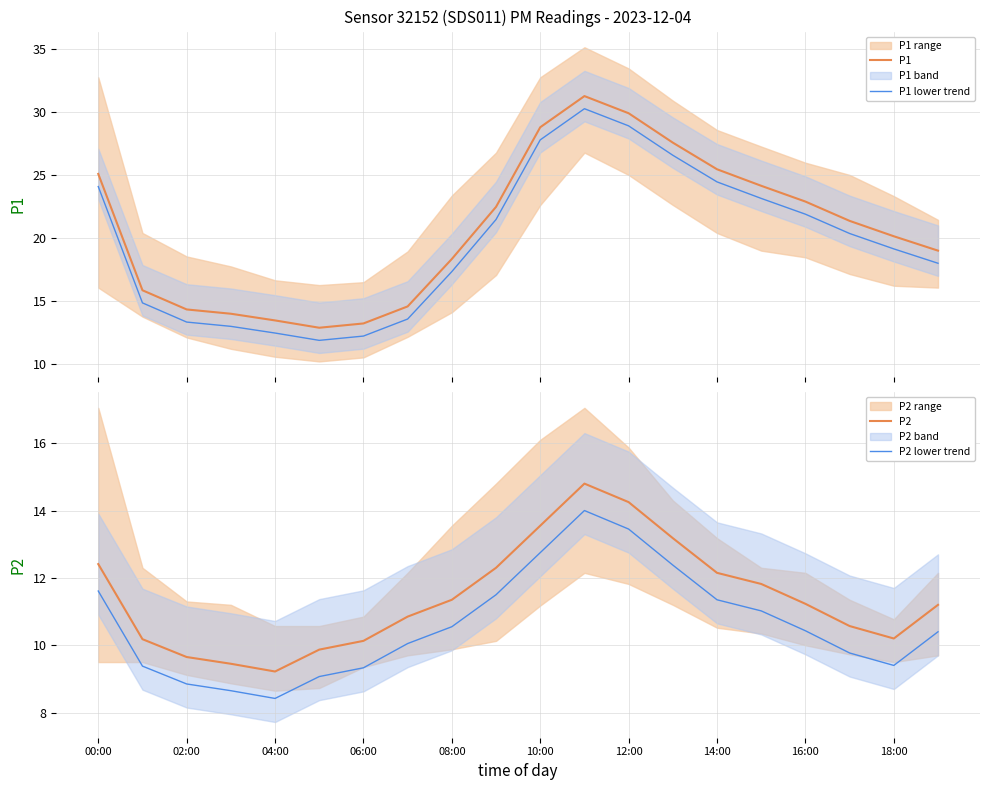

True or false: P1 lower trend has a value of 12.6 at 15.

False